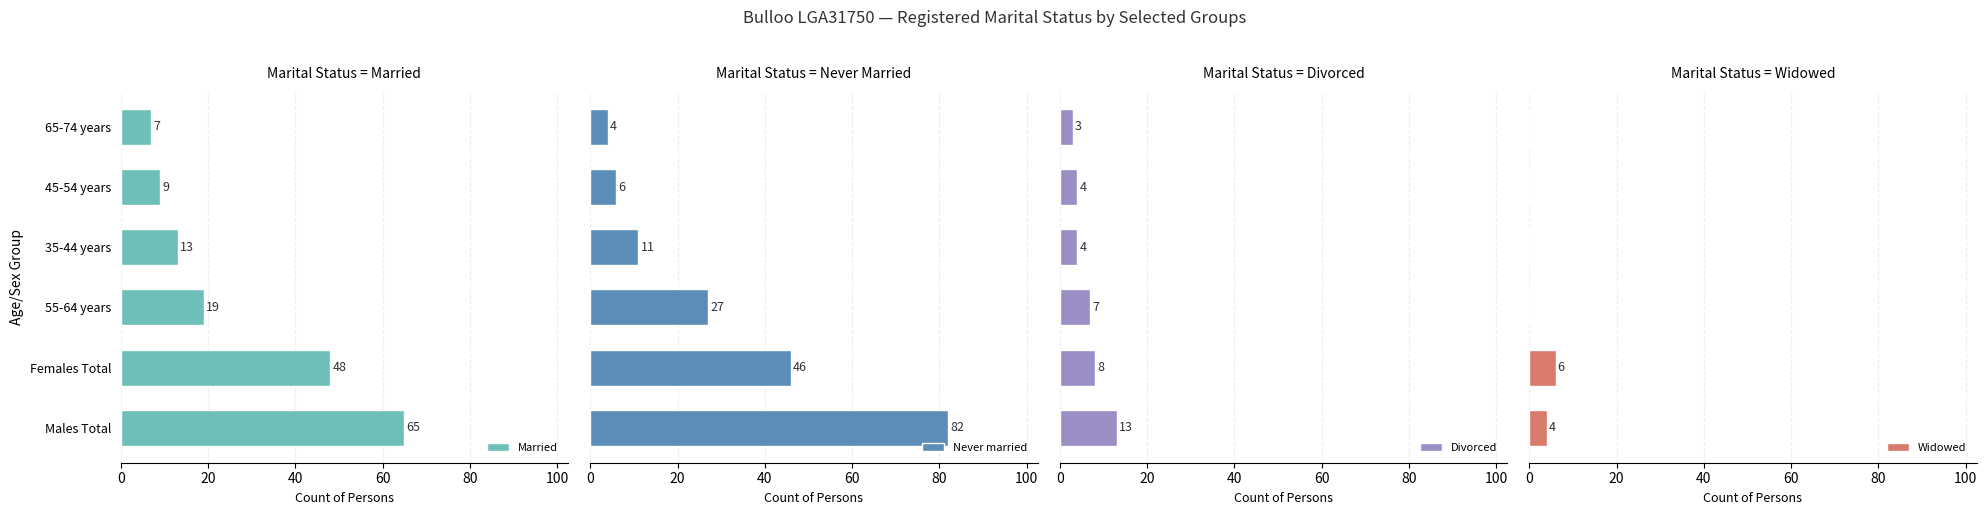

What are all the series names shown in the legend?

Married, Never married, Divorced, Widowed